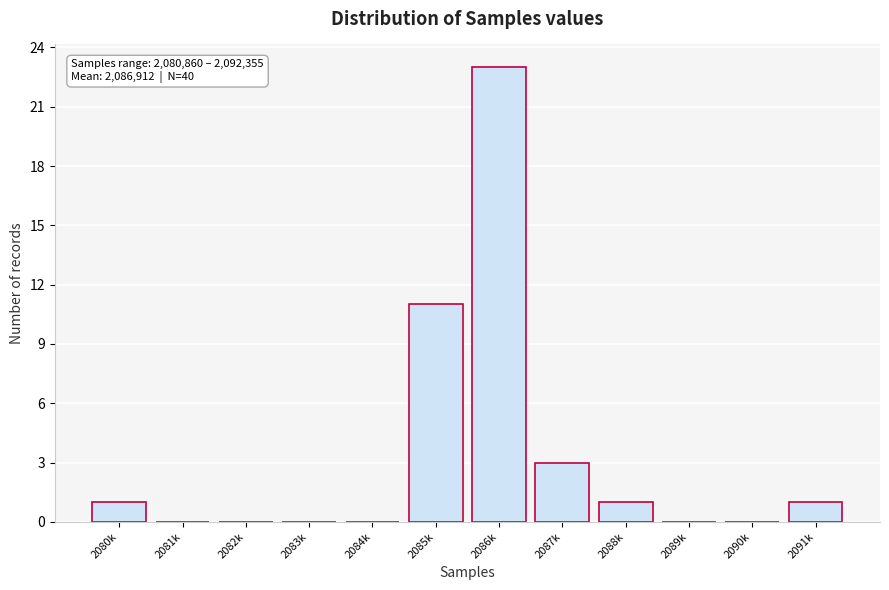

Reading right to left, extract all data points from this chart.

2091k=1	2090k=0	2089k=0	2088k=1	2087k=3	2086k=23	2085k=11	2084k=0	2083k=0	2082k=0	2081k=0	2080k=1